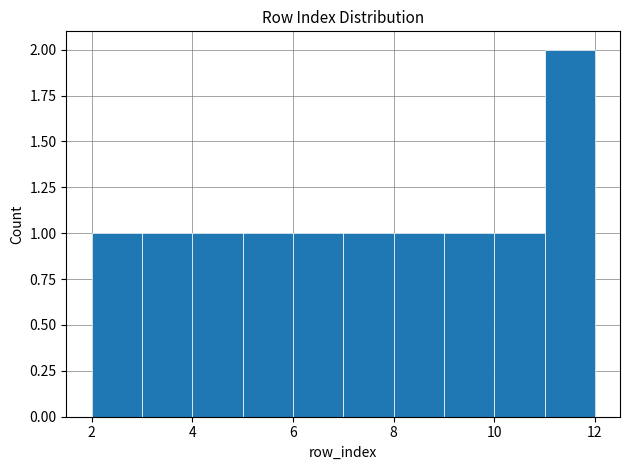

Reading left to right, list every bar in this chart as the range it spans on the x-axis followed by its height. The values are not printed on the chart, so give them approximately, as read against the axis.

2 to 3: 1
3 to 4: 1
4 to 5: 1
5 to 6: 1
6 to 7: 1
7 to 8: 1
8 to 9: 1
9 to 10: 1
10 to 11: 1
11 to 12: 2